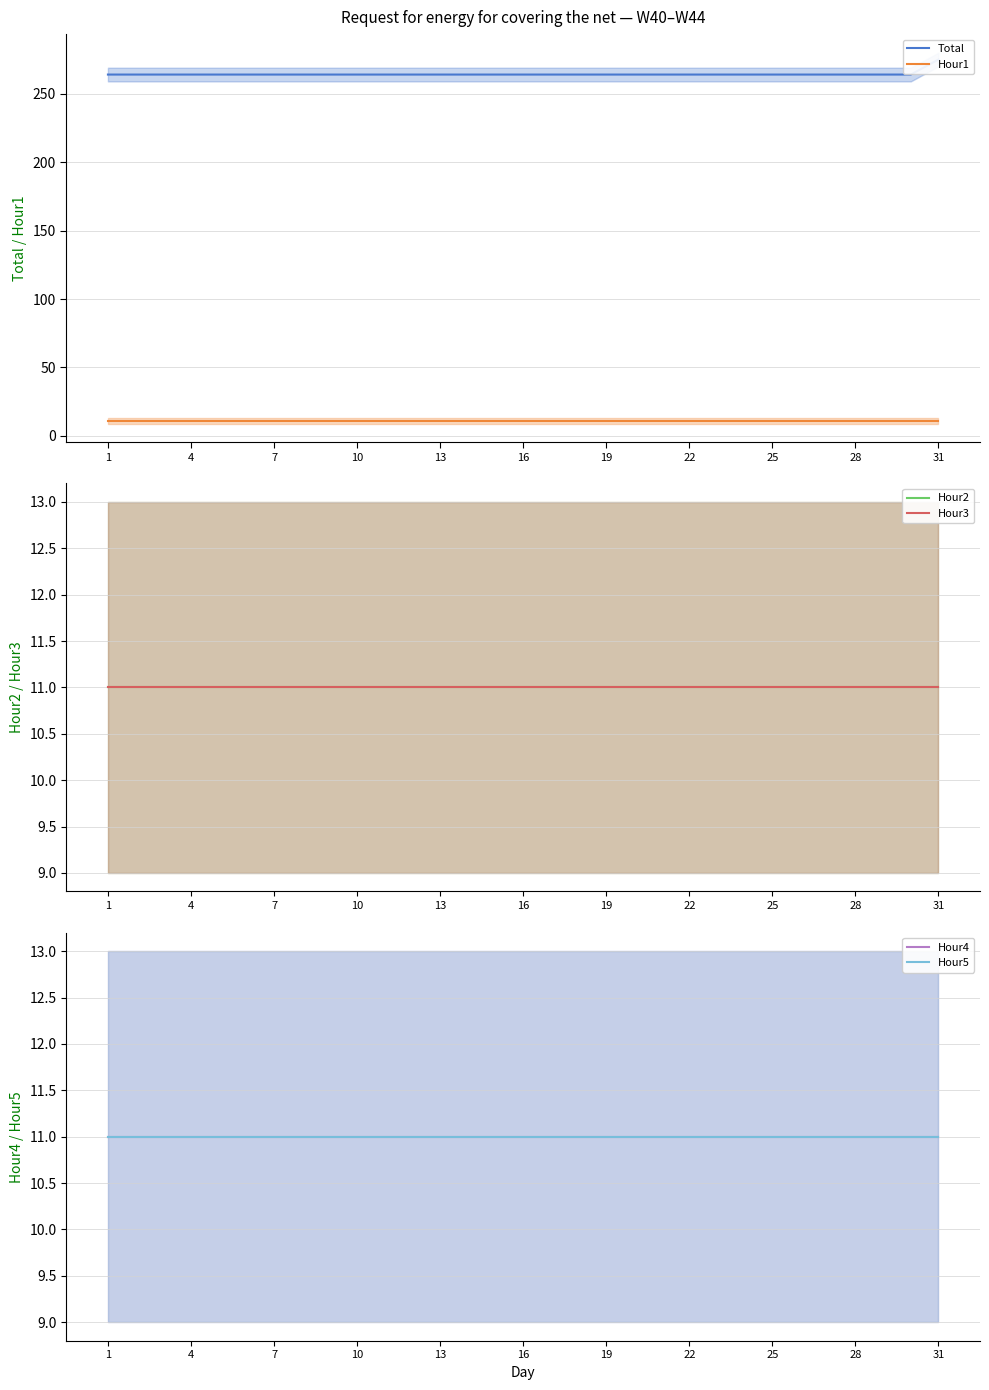

True or false: Hour2 has more than 2 interior local peaks.

False